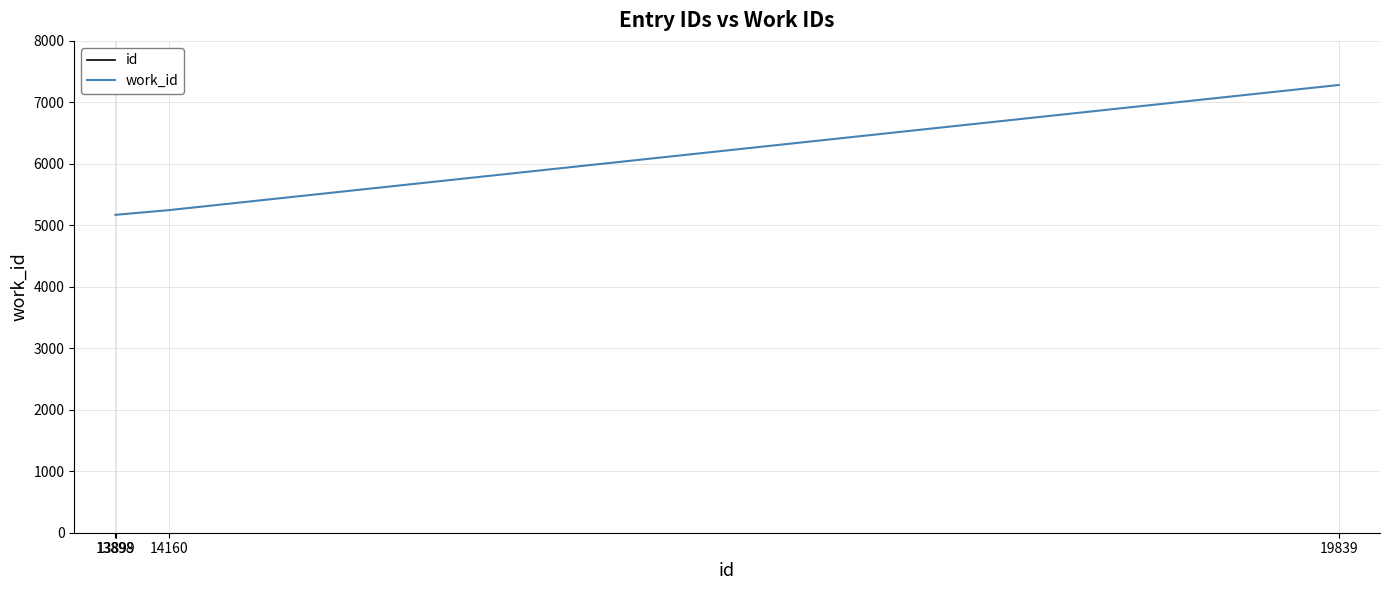

True or false: id has more than 0 interior local peaks.

False